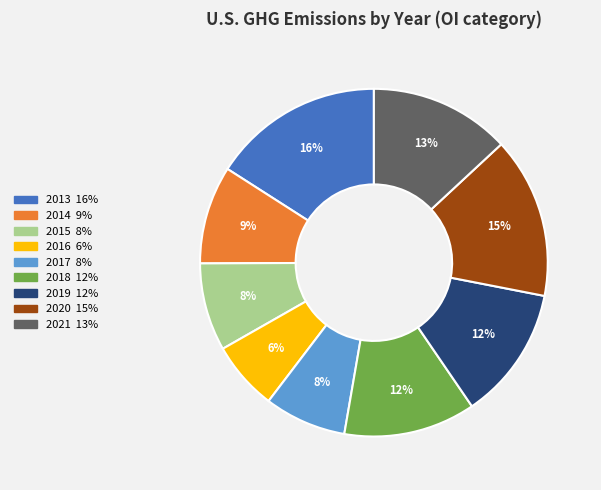

Is the sum of 2020 and 2015 greater than half?

No